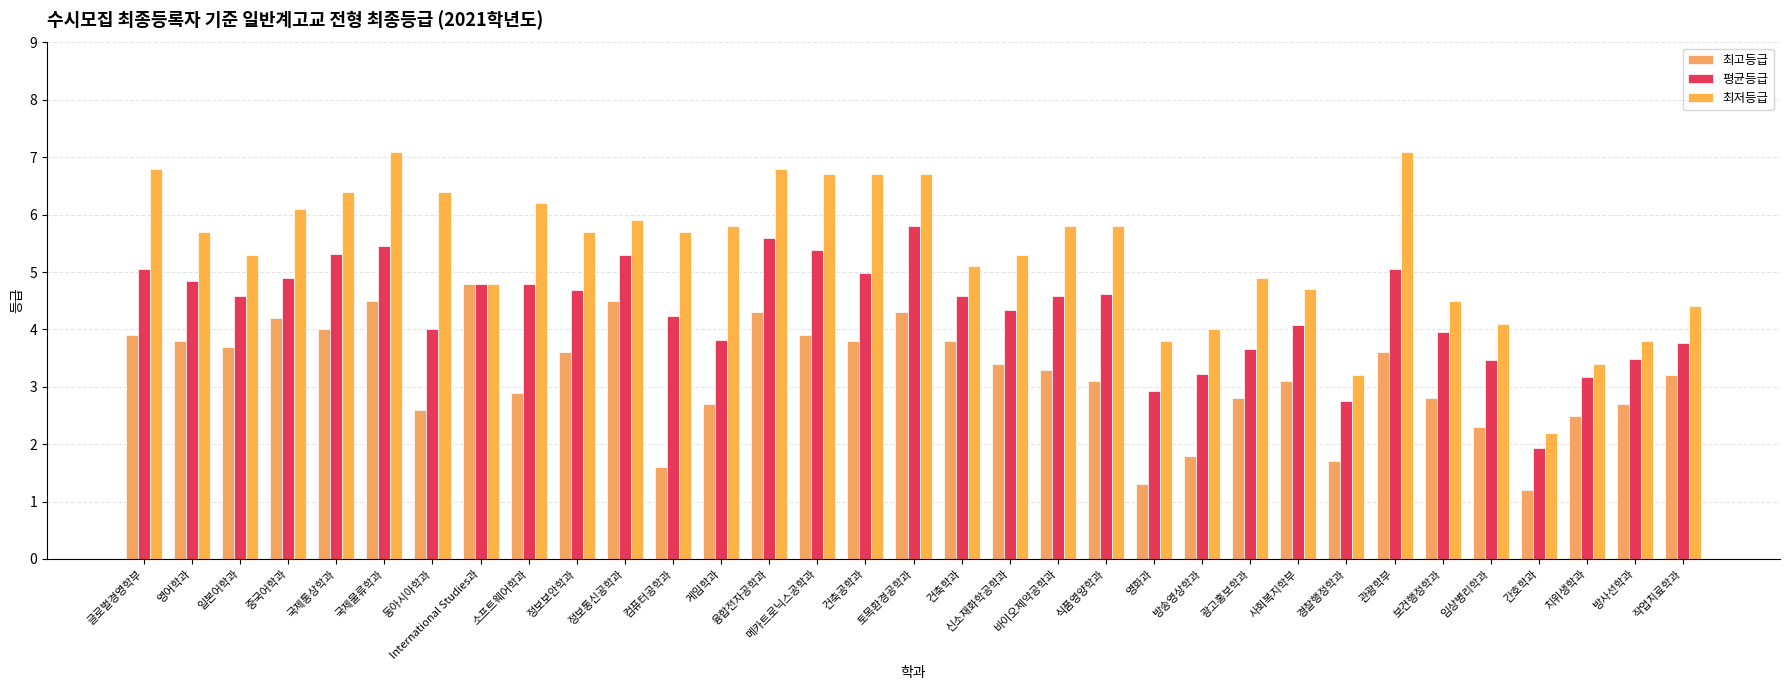

Which label corresponds to the largest value in the chart?

국제물류학과